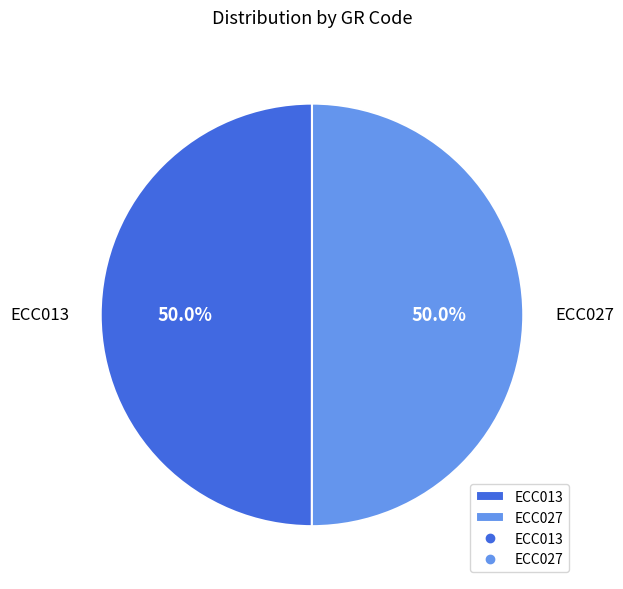

What percentage do ECC027 and ECC013 together represent?

100.0%